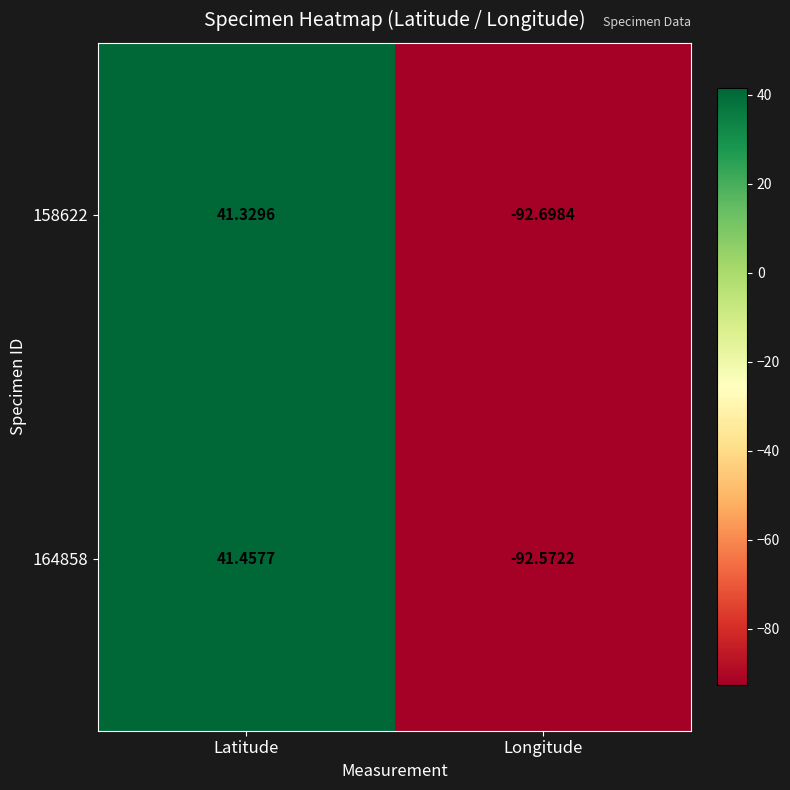

At which category is the sum across all series the highest?

Latitude